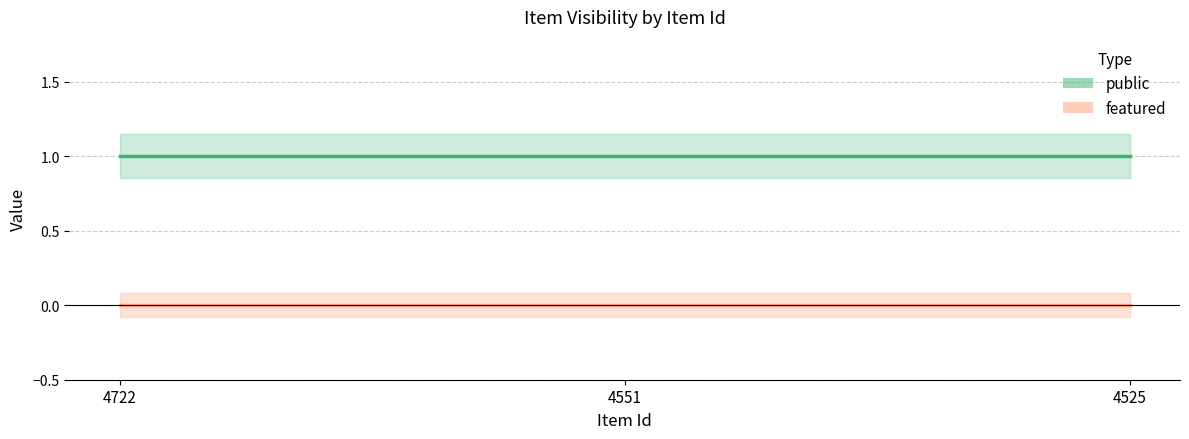

At which category is the sum across all series the highest?

4722